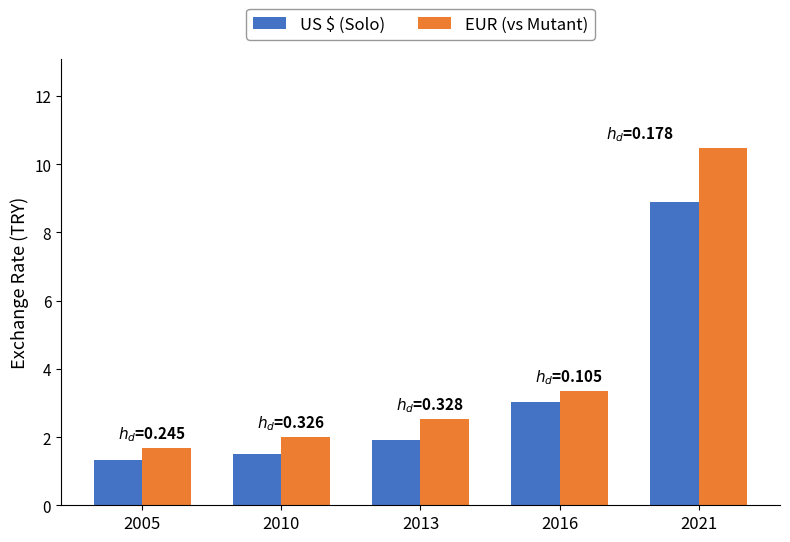

How many bars are there in total?

10